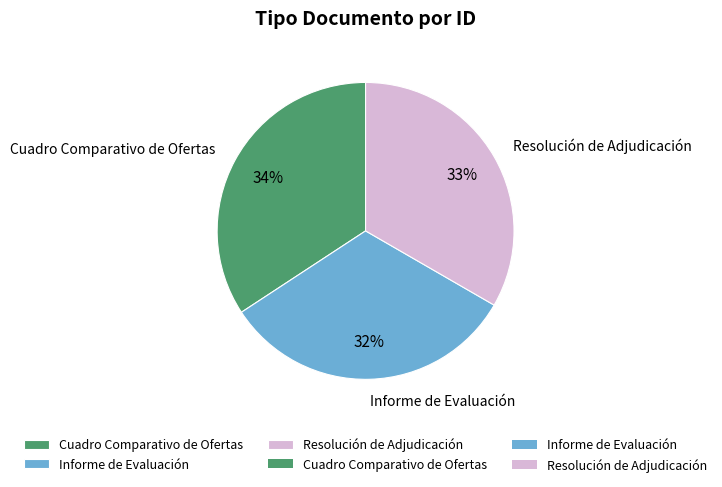

To the nearest percent, what percentage of the pie is Informe de Evaluación?

32%